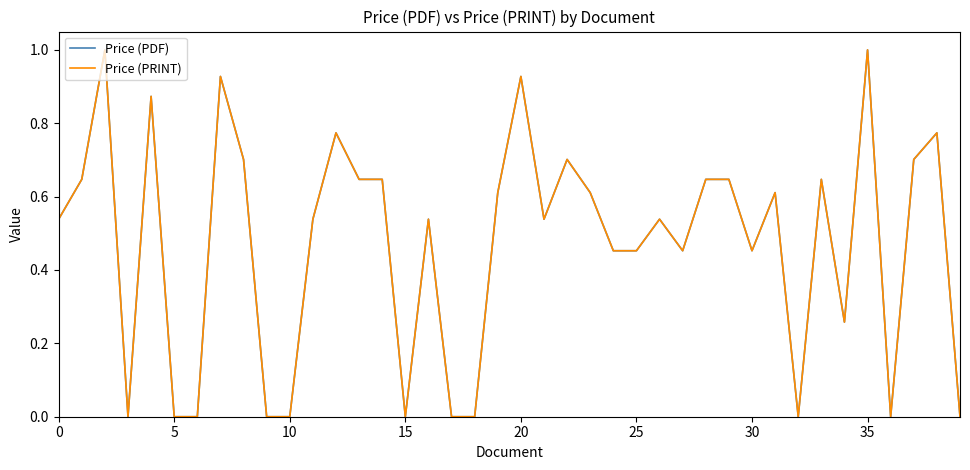

True or false: Price (PRINT) and Price (PDF) intersect in this chart.

False